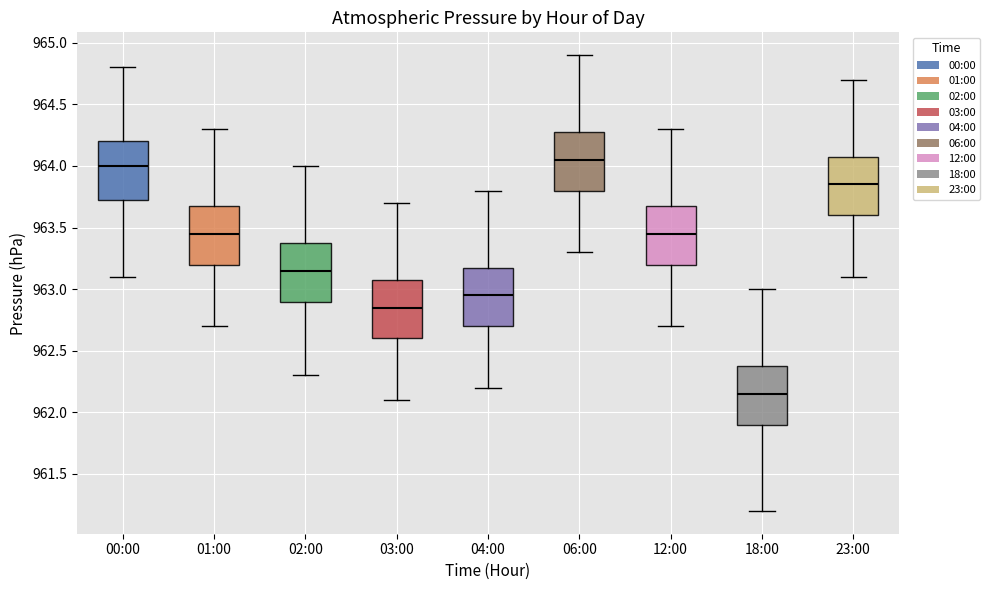

Reading left to right, read every box against the y-axis: the position of its median line, the range the box covers, and the ends of its whiskers. The values are not printed on the chart, so give them approximately, as read against the axis.

00:00: median 964.00, box 963.75 to 964.20, whiskers 963.10 to 964.80
01:00: median 963.45, box 963.20 to 963.70, whiskers 962.70 to 964.30
02:00: median 963.15, box 962.90 to 963.40, whiskers 962.30 to 964.00
03:00: median 962.85, box 962.60 to 963.10, whiskers 962.10 to 963.70
04:00: median 962.95, box 962.70 to 963.20, whiskers 962.20 to 963.80
06:00: median 964.05, box 963.80 to 964.30, whiskers 963.30 to 964.90
12:00: median 963.45, box 963.20 to 963.70, whiskers 962.70 to 964.30
18:00: median 962.15, box 961.90 to 962.40, whiskers 961.20 to 963.00
23:00: median 963.85, box 963.60 to 964.10, whiskers 963.10 to 964.70